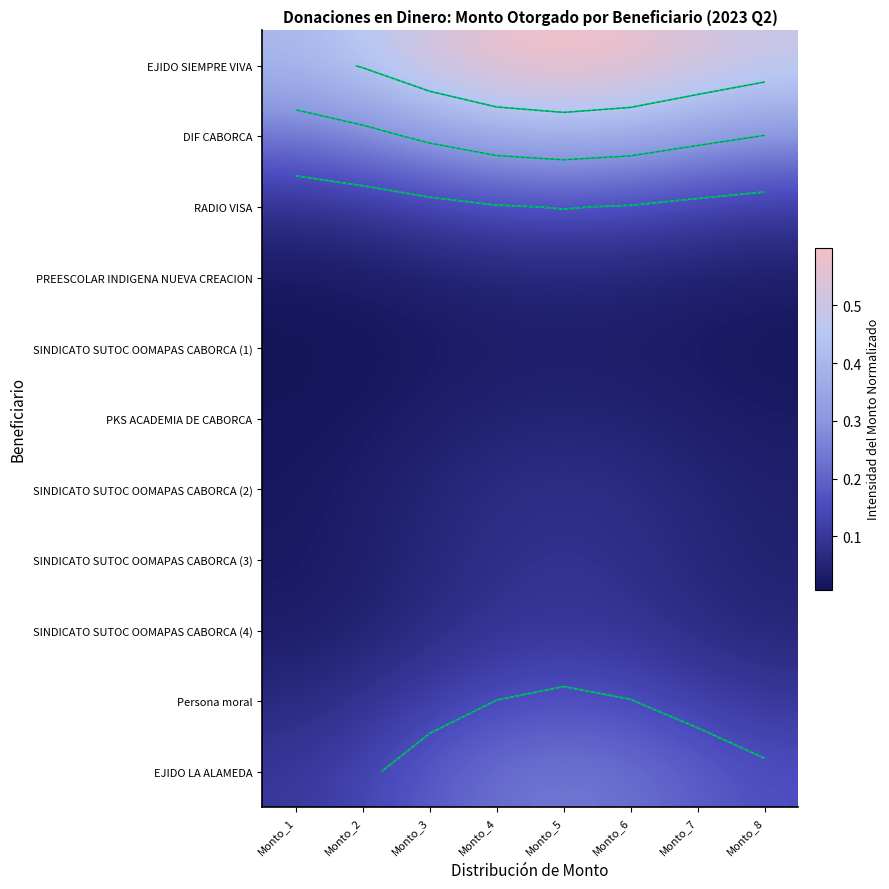

How many data points does each series have?

8